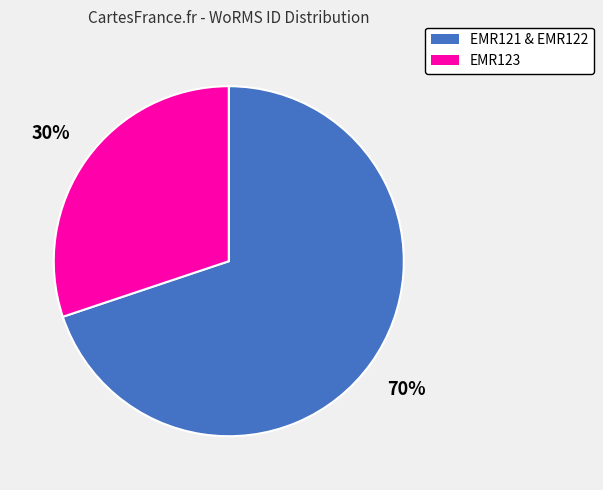

Is there any slice that represents more than half of the pie?

Yes